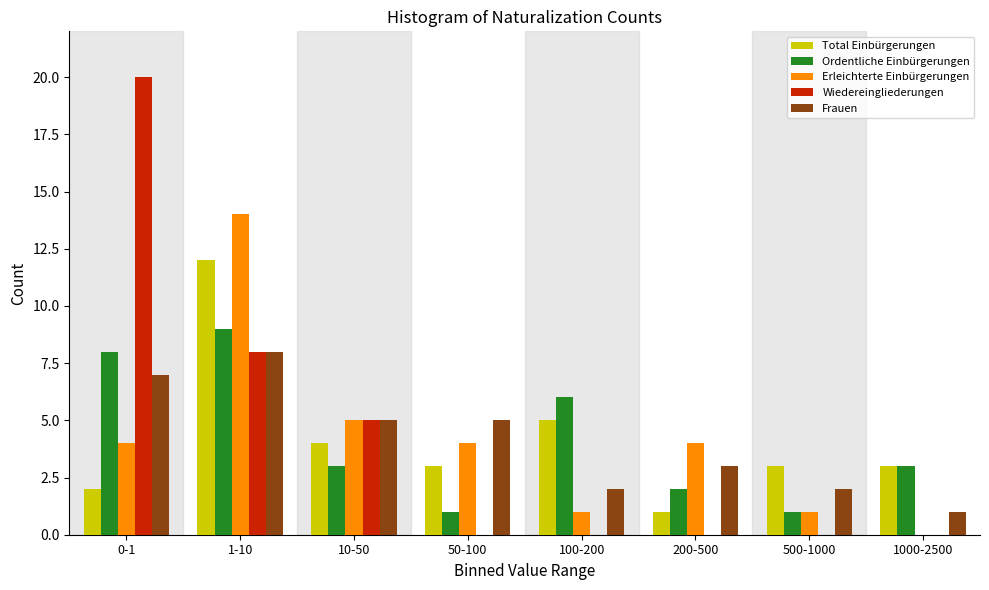

Is the value of Wiedereingliederungen at 200-500 greater than the value of Erleichterte Einbürgerungen at 50-100?

No